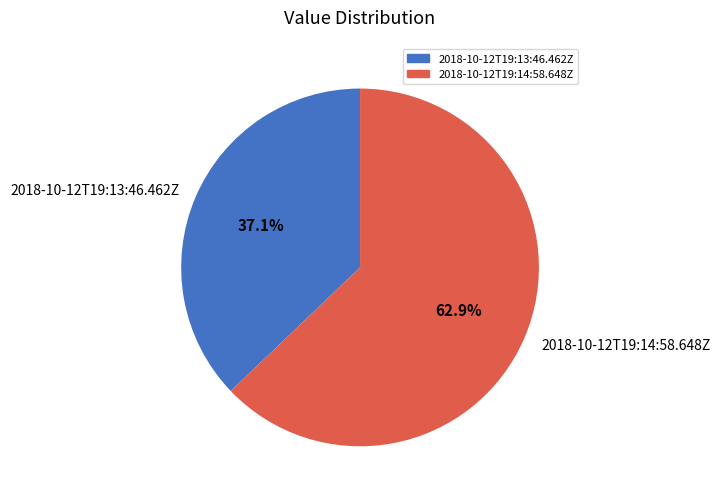

What is the majority slice?

2018-10-12T19:14:58.648Z